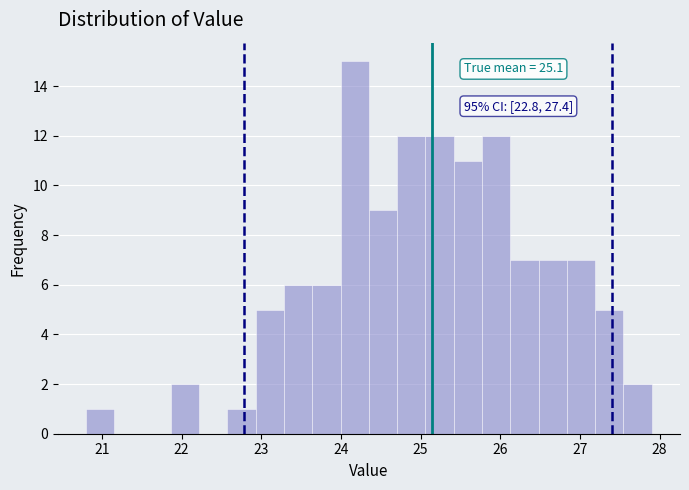

Around what value on the x-axis is the tallest bar? Give the approximate position of its centre, as read against the axis.

24.2